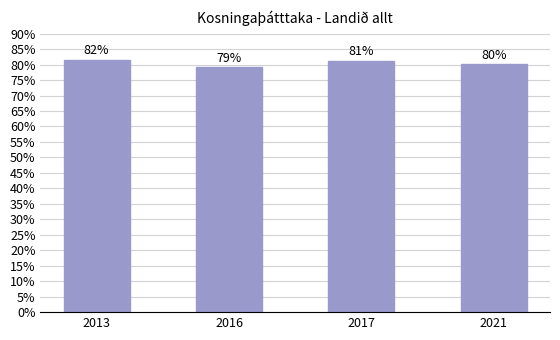

What is the value of the 1st bar from the left?

81.5